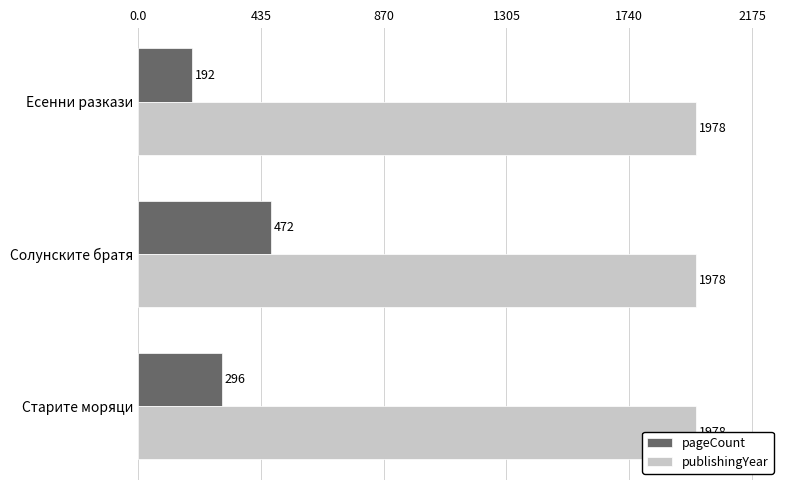

Is the value of publishingYear at 0.0 greater than the value of pageCount at 0.0?

No